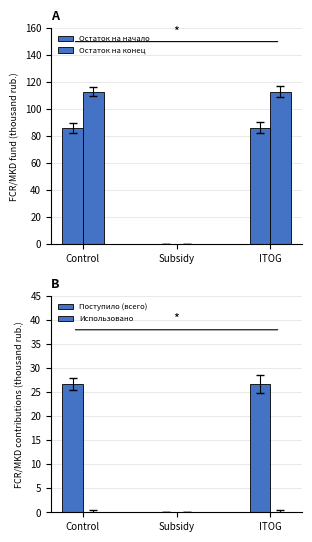

The Остаток на начало series shows 86.2 at Control. True or false?

True